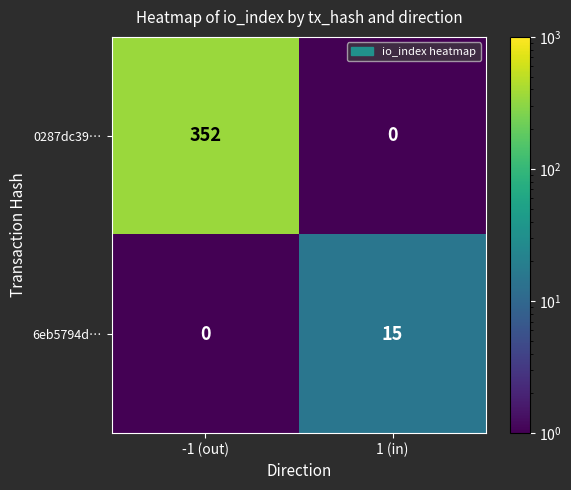

What is the sum of the 6eb5794d… values at -1 (out) and 1 (in)?

15